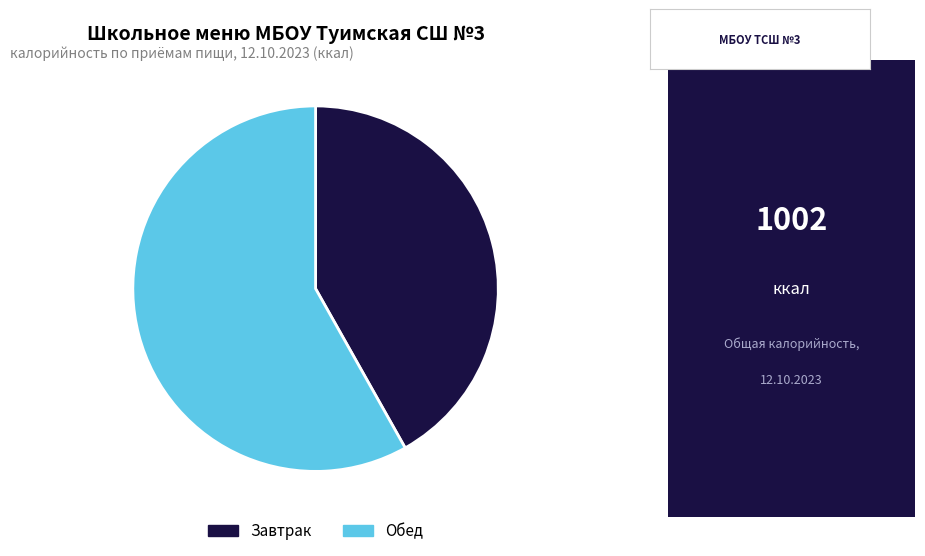

Does any single category account for the majority?

Yes